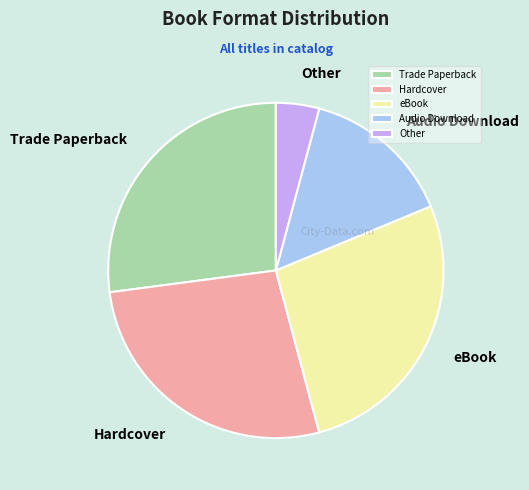

Is there any slice that represents more than half of the pie?

No